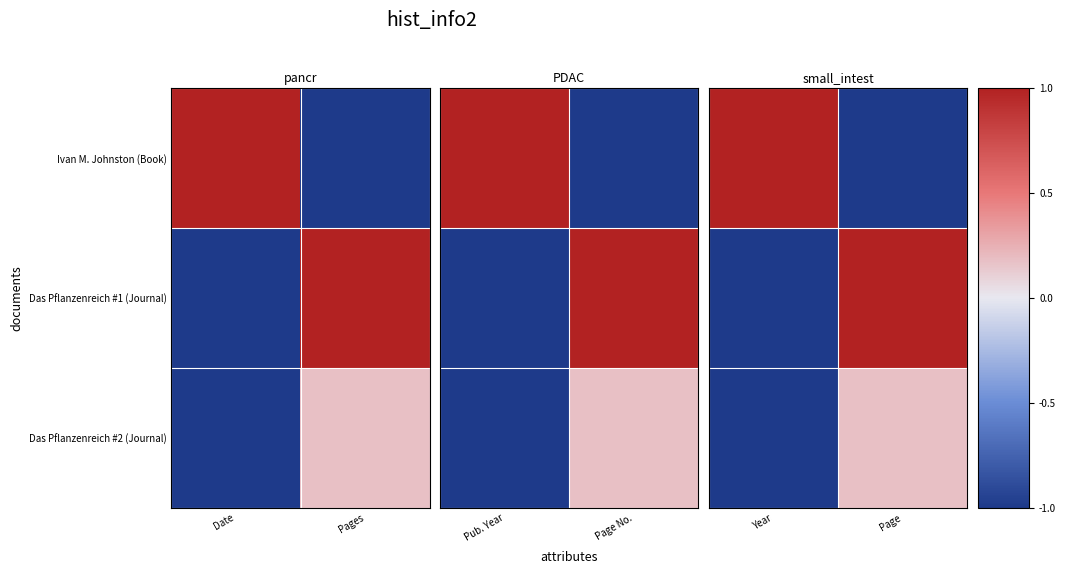

The Das Pflanzenreich #2 (Journal) series shows 0.2 at Page. True or false?

True